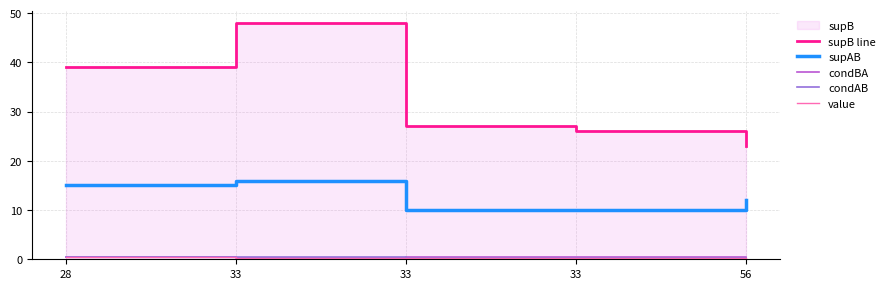

True or false: condAB and value cross at least once.

False